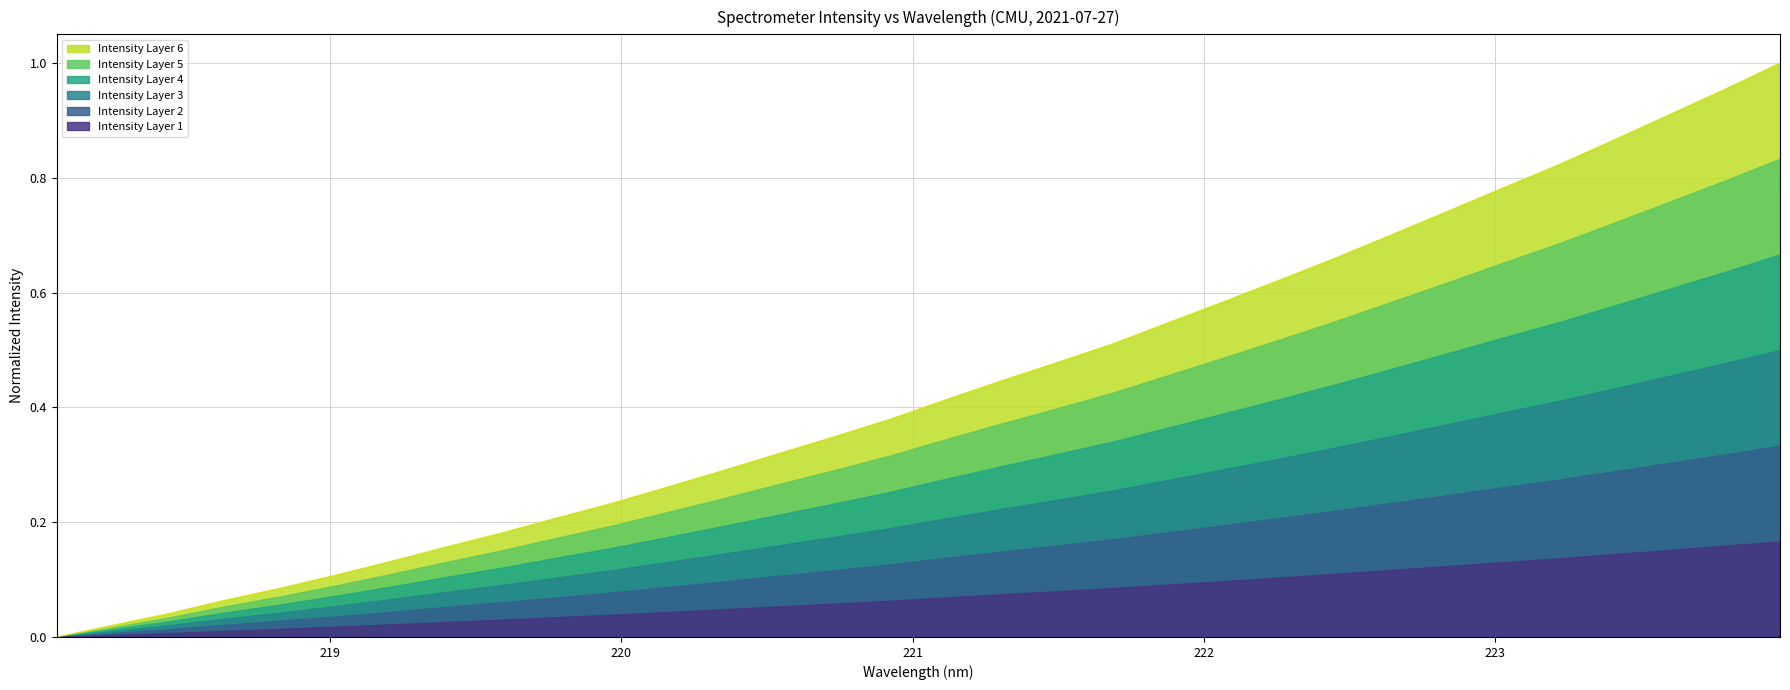

Reading left to right, transcribe all the data shown in this chart.

218.0596=0.0	218.2508=0.0	218.442=0.0	218.6332=0.1	218.8244=0.1	219.0156=0.1	219.2067=0.1	219.3979=0.2	219.589=0.2	219.7801=0.2	219.9712=0.2	220.1623=0.3	220.3533=0.3	220.5444=0.3	220.7354=0.3	220.9264=0.4	221.1174=0.4	221.3083=0.4	221.4993=0.5	221.6902=0.5	221.8812=0.5	222.0721=0.6	222.263=0.6	222.4538=0.7	222.6447=0.7	222.8355=0.7	223.0264=0.8	223.2172=0.8	223.408=0.9	223.5987=0.9	223.7895=1.0	223.9802=1.0